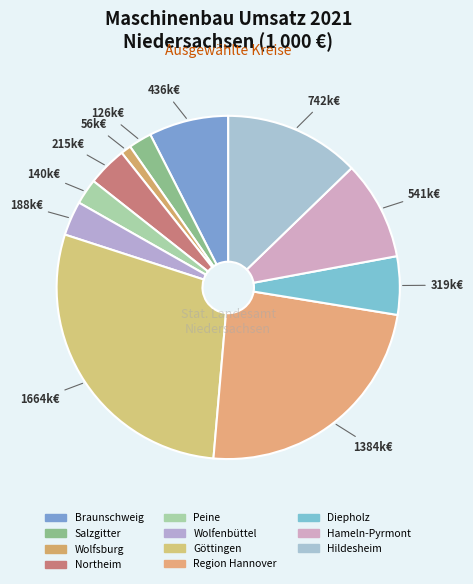

Combined, do Diepholz and Göttingen account for over 50%?

No